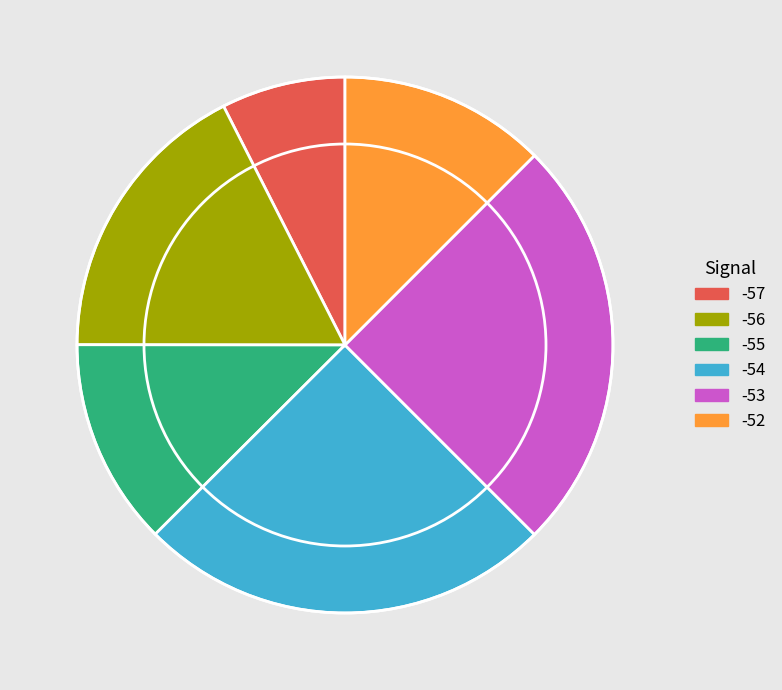

Is there a majority slice in this chart?

No